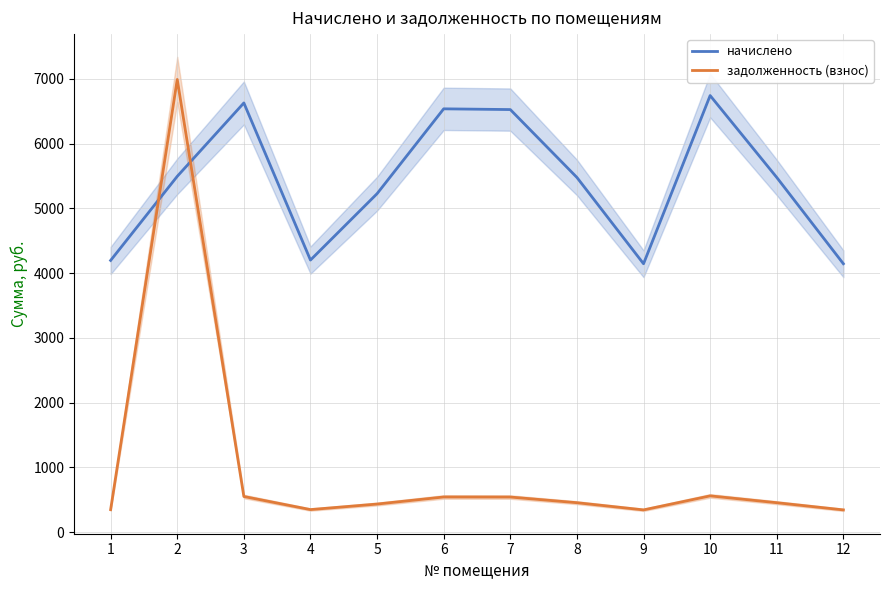

What is the sum of all начислено values?

64798.0